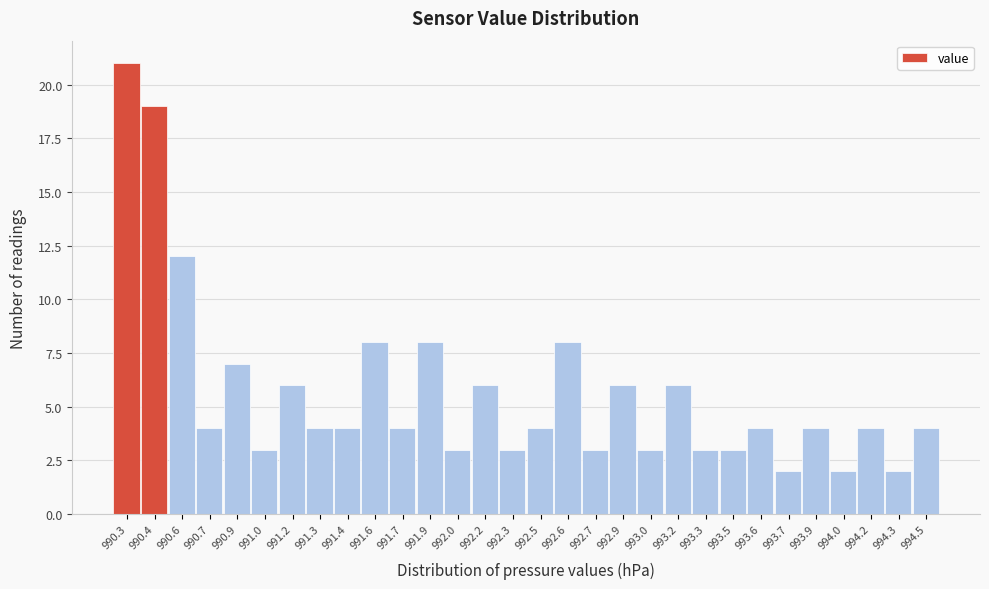

Reading left to right, list all the values displayed in this chart.

21	19	12	4	7	3	6	4	4	8	4	8	3	6	3	4	8	3	6	3	6	3	3	4	2	4	2	4	2	4